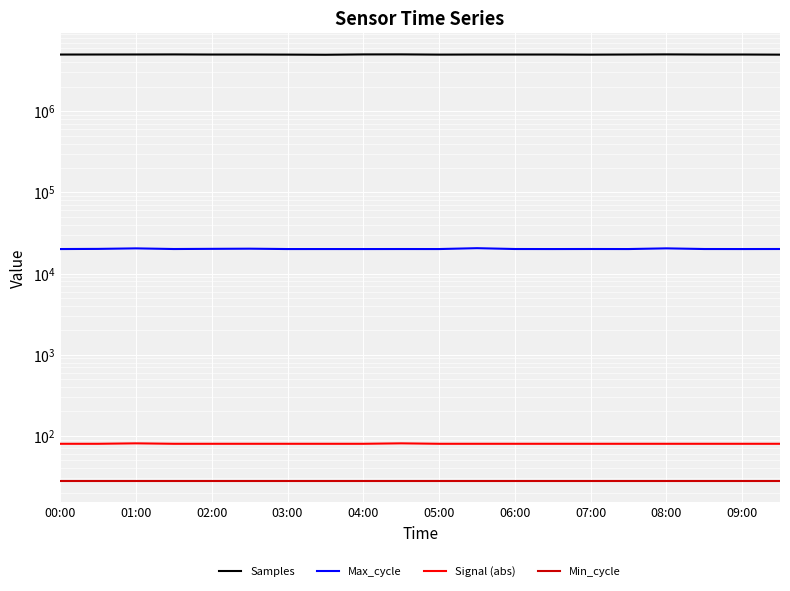

Is this an area chart (filled region under the line)?

No